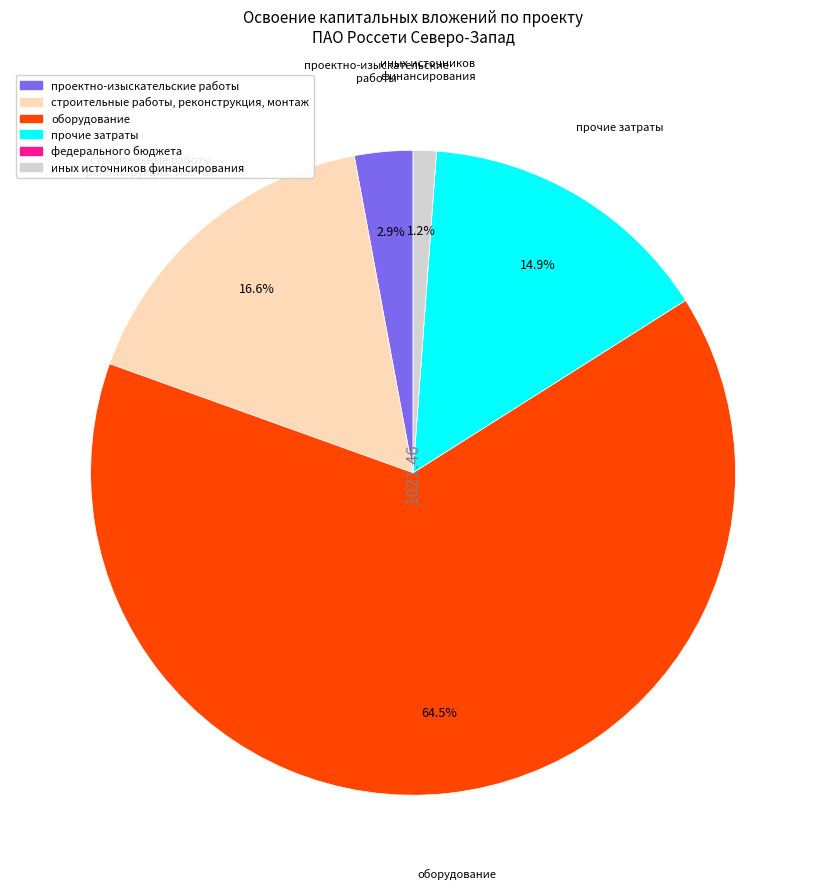

To the nearest percent, what percentage of the pie is прочие затраты?

15%